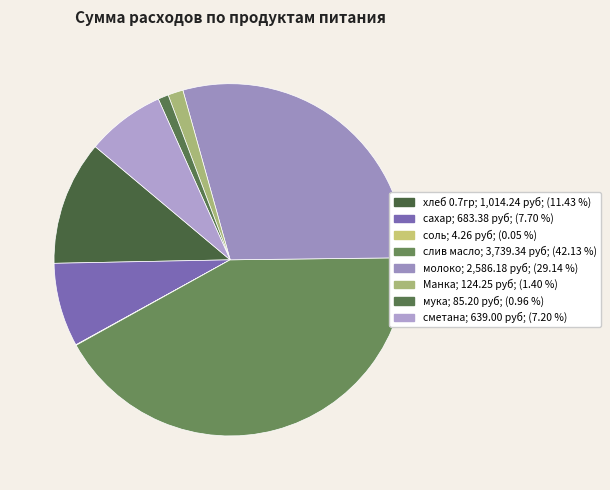

What is the ratio of the value at Манка to the value at соль?

29.2